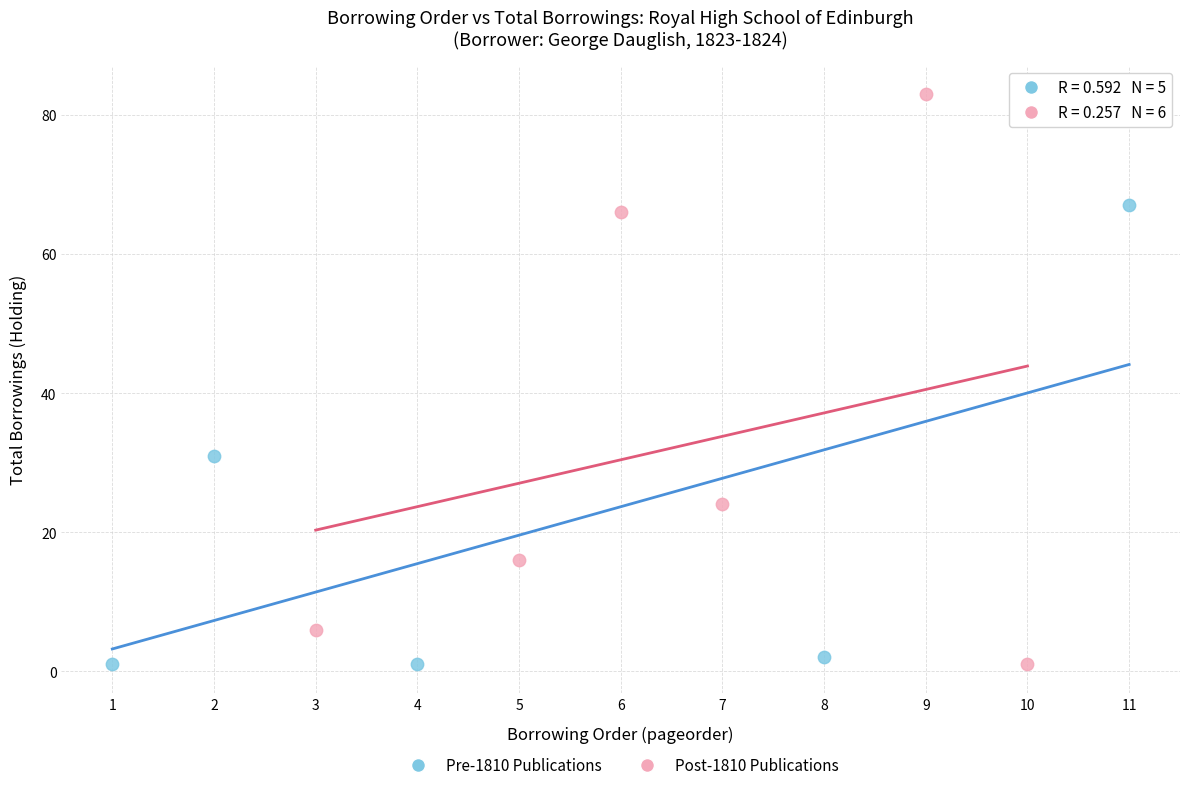

Which series contains the highest Y value?

Post-1810 Publications